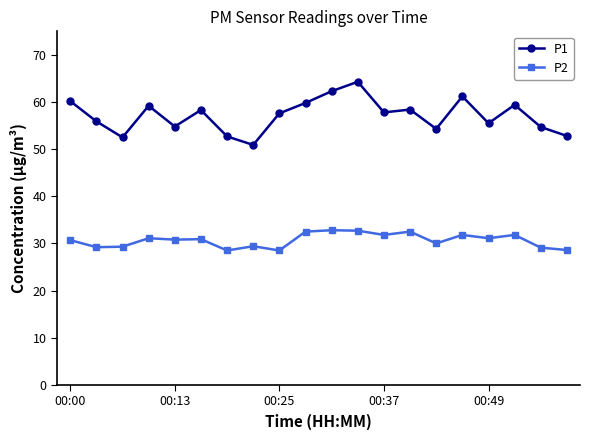

True or false: P2 and P1 cross at least once.

False